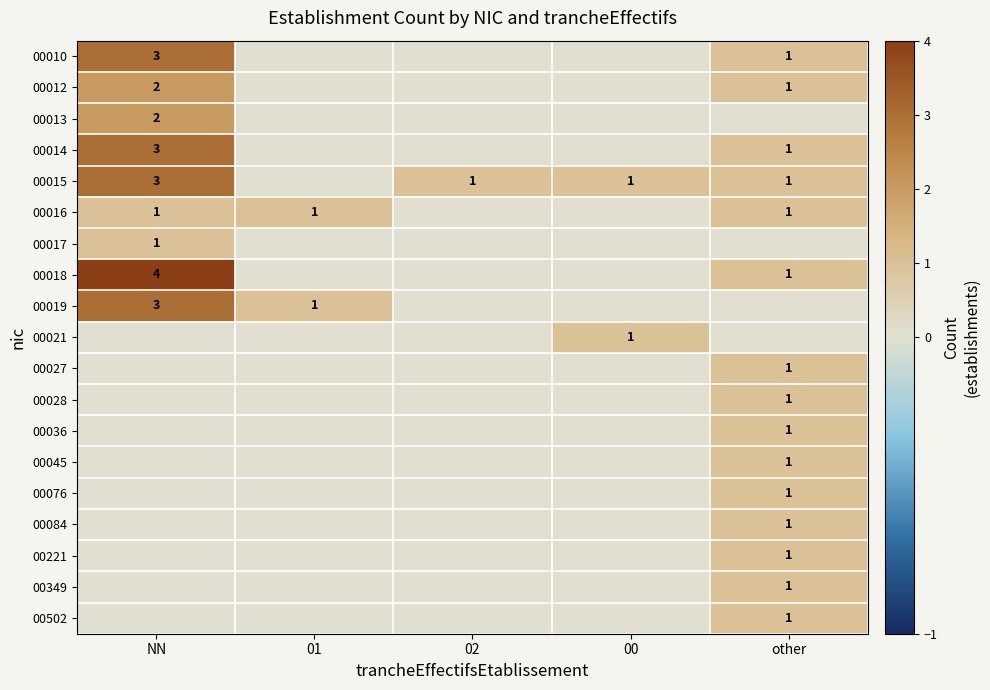

The value of 00017 at NN is 1. True or false?

True